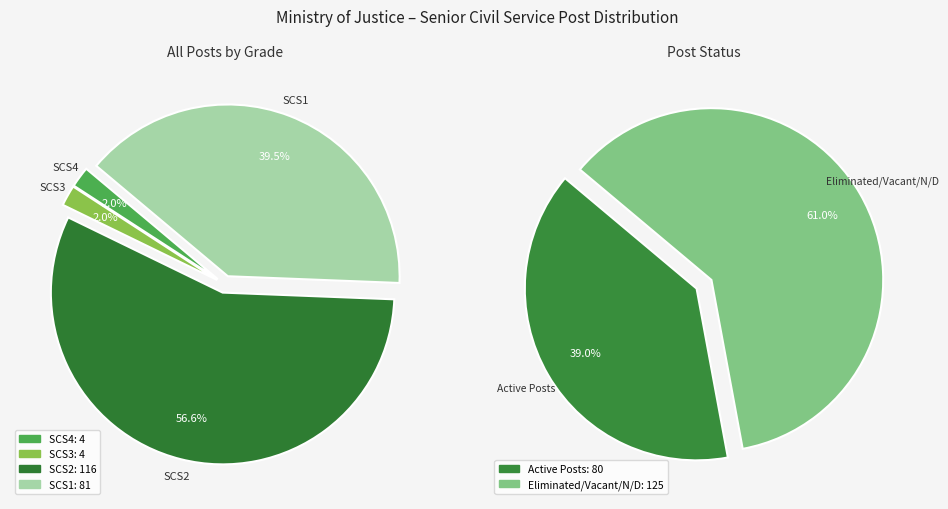

Does SCS3 account for over 50% of the chart?

No